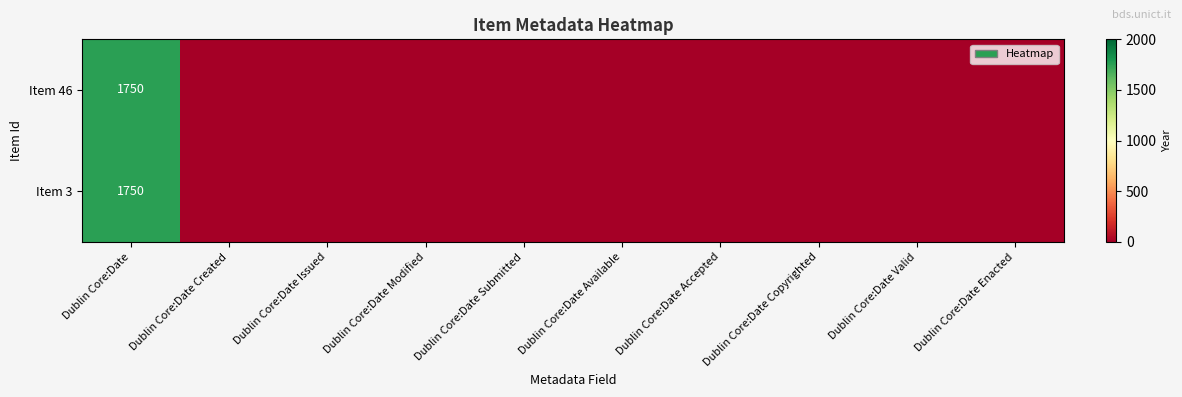

Is it true that Item 3 equals 478 at Dublin Core:Date?

False